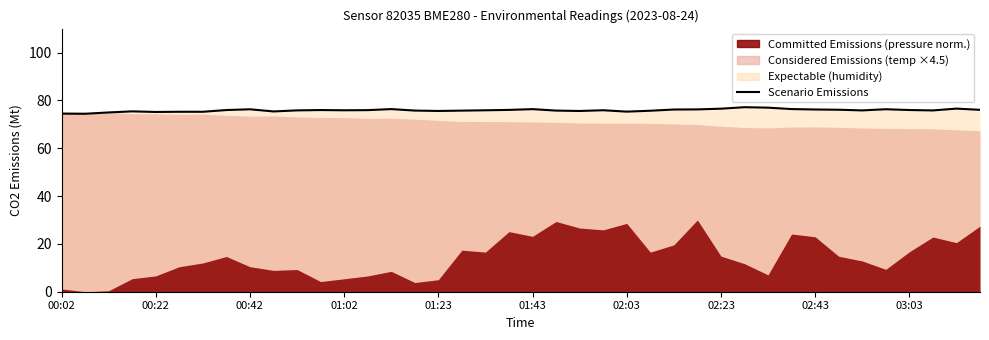

What value does the data have at 00:42?

76.3